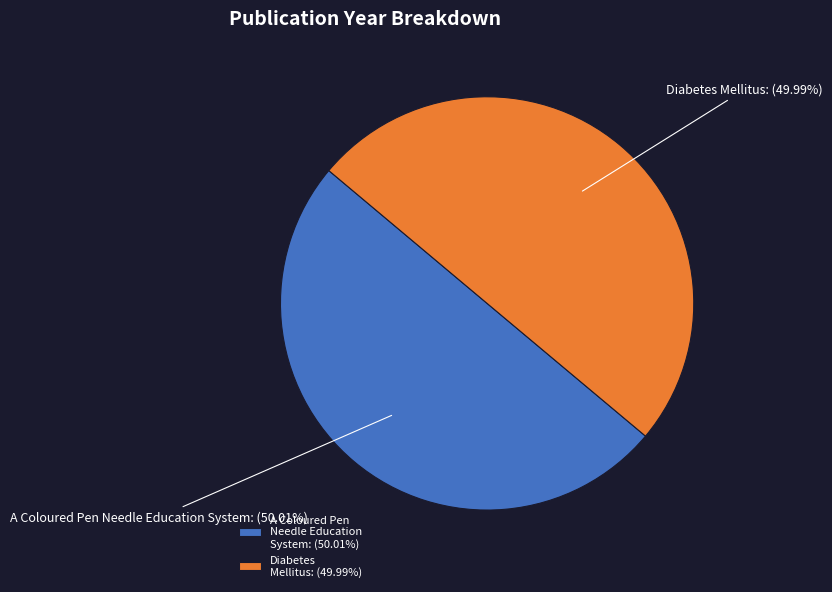

Combined, do Diabetes Mellitus and A Coloured Pen Needle Education System account for over 50%?

Yes